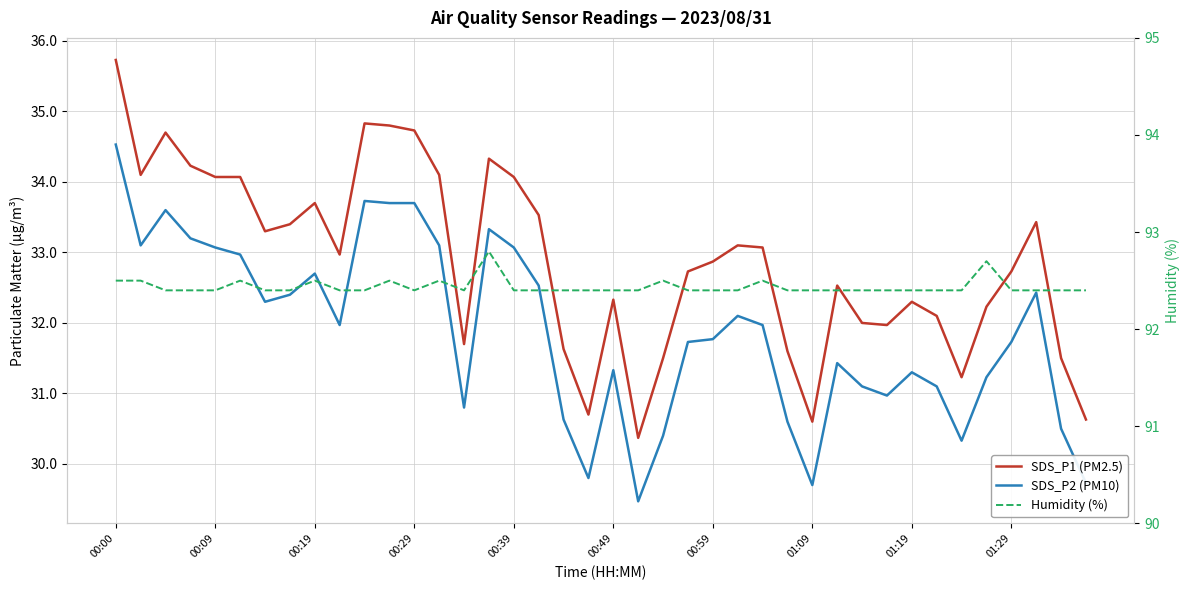

What position from the left is 30?

31